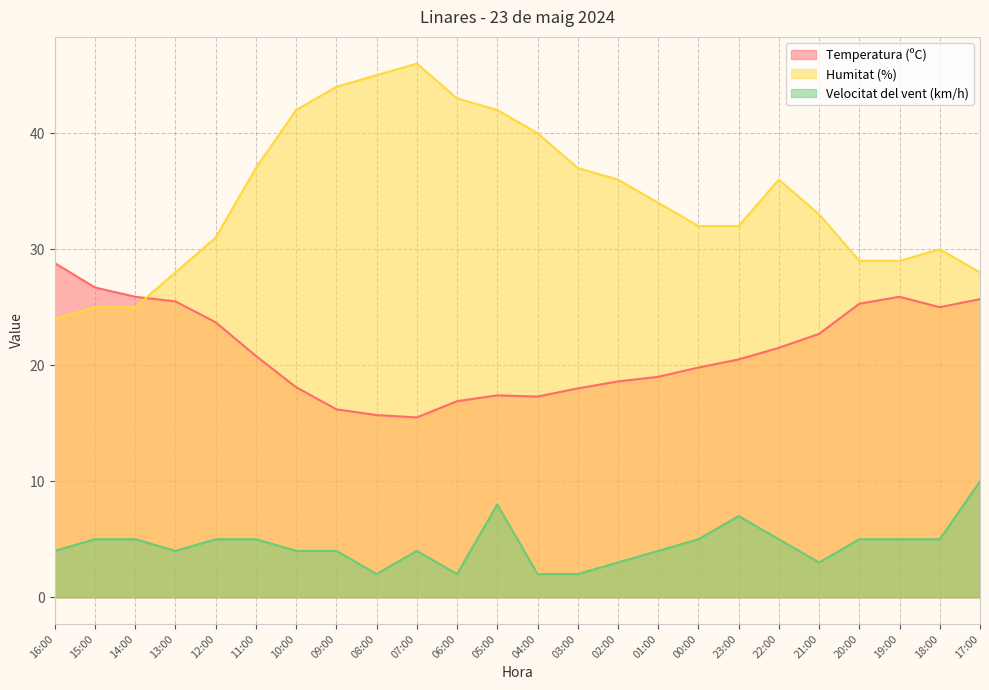

How many lines are shown in the chart?

3